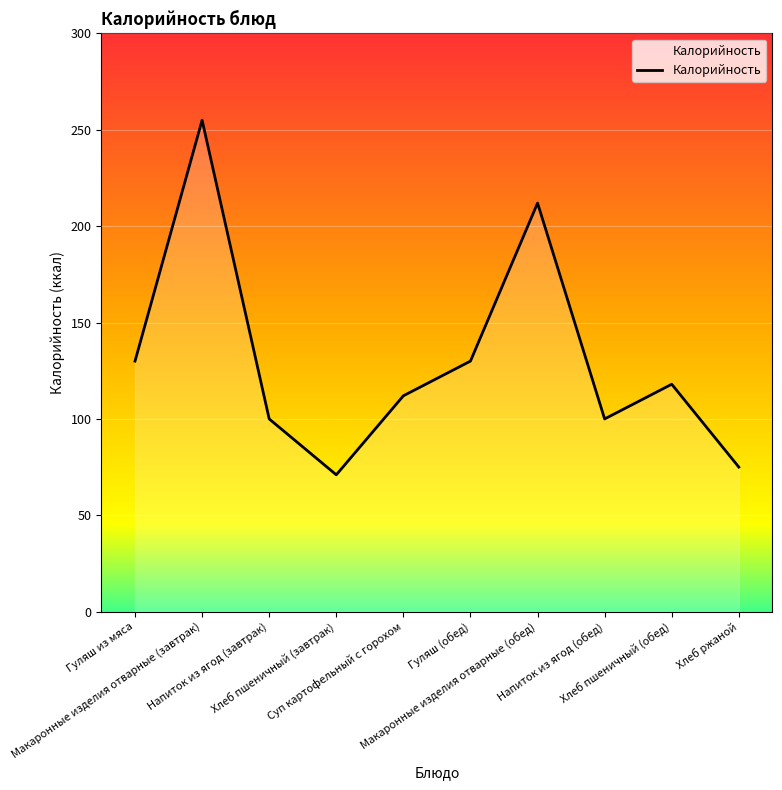

What is the difference between the maximum and minimum values?

184